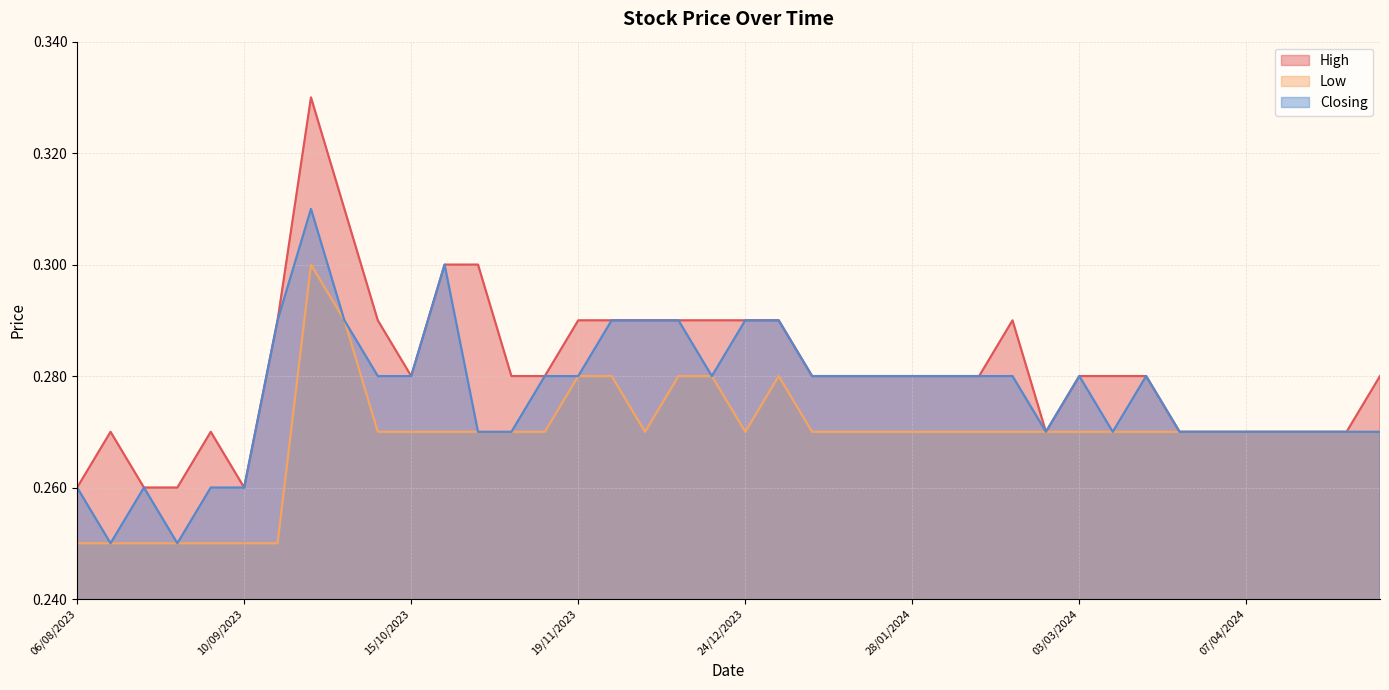

List the series in order of their overall mean, lowest first.

Low, Closing, High